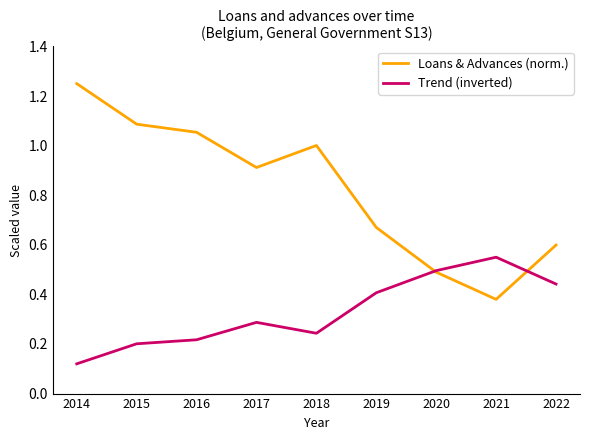

Read the Loans & Advances (norm.) value at 2018.

1.0